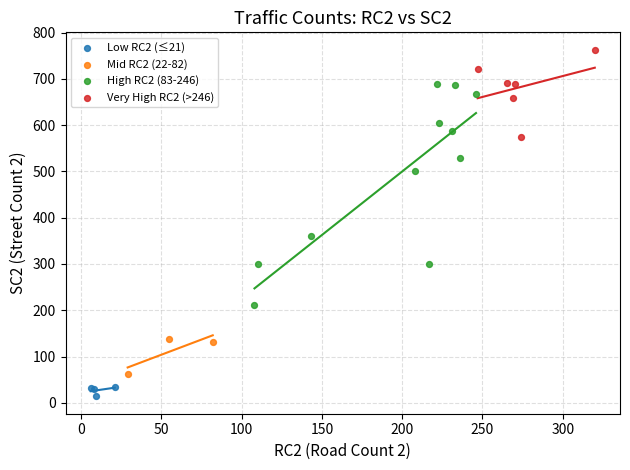

Which series contains the highest Y value?

Very High RC2 (>246)